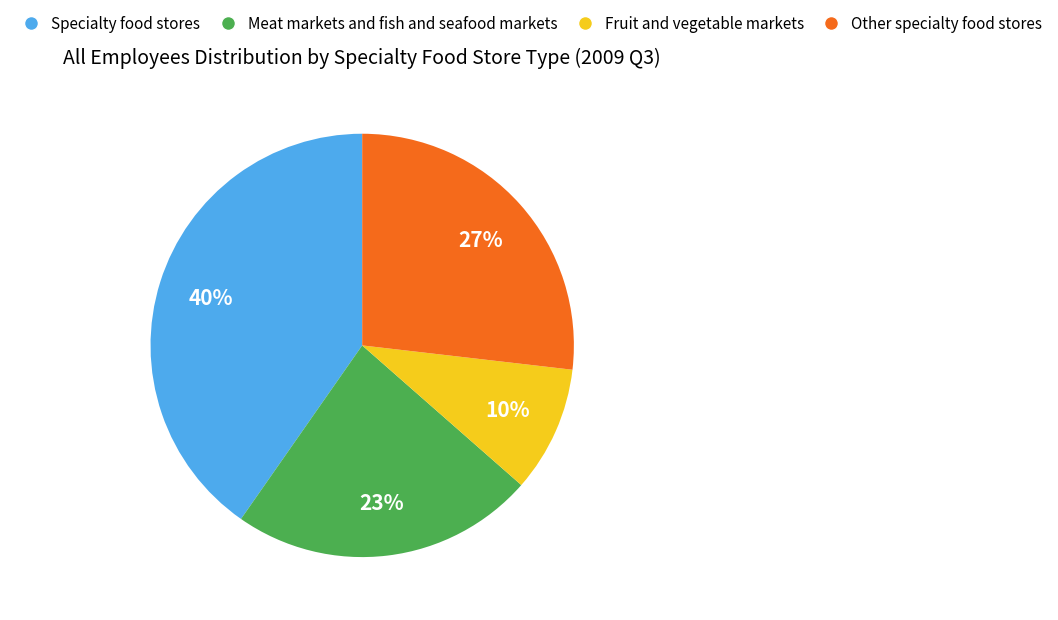

To the nearest percent, what percentage of the pie is Meat markets and fish and seafood markets?

23%